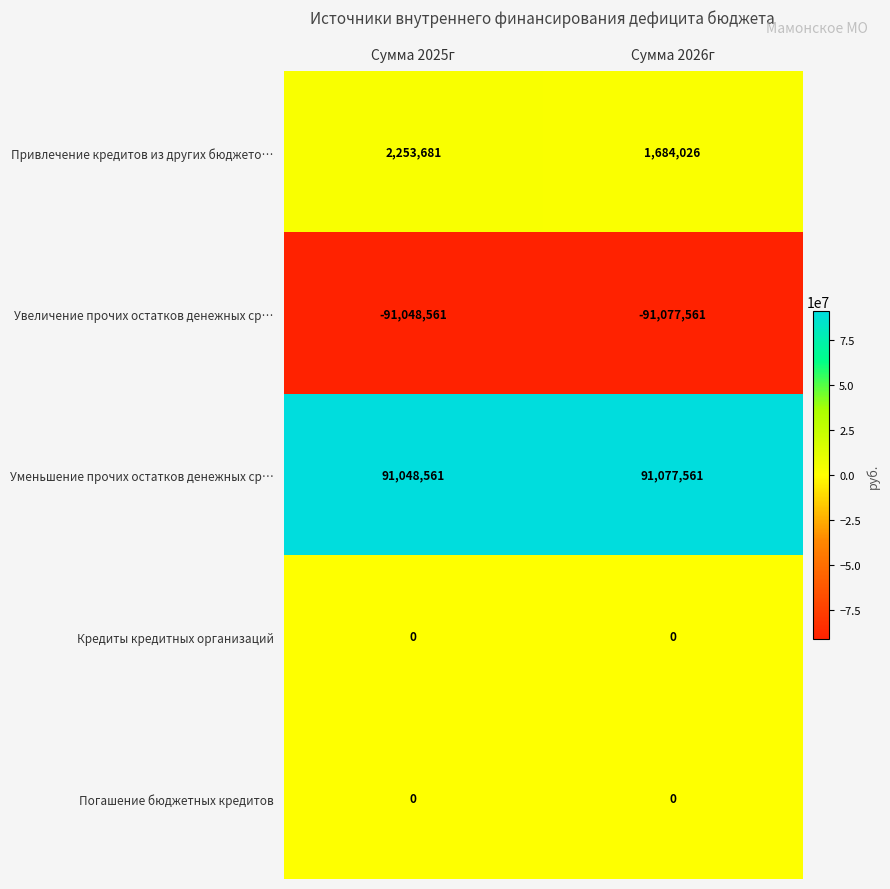

True or false: Кредиты кредитных организаций has a value of 0 at Сумма 2026г.

True